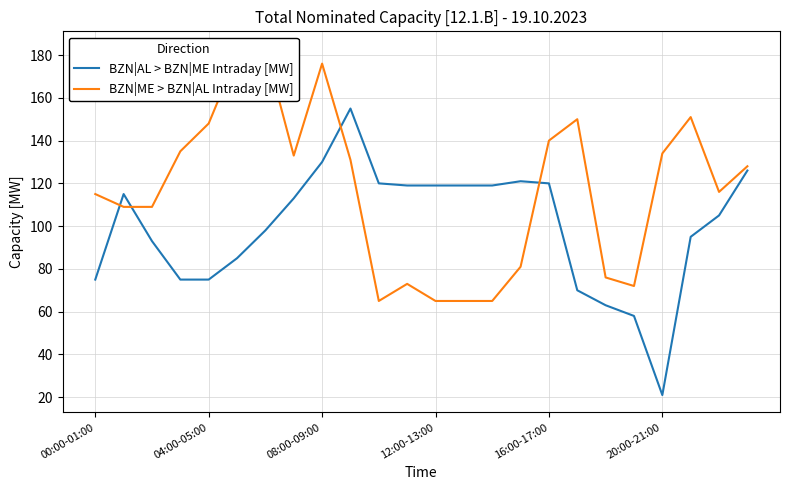

What is the sum of all BZN|AL > BZN|ME Intraday [MW] values?

2389